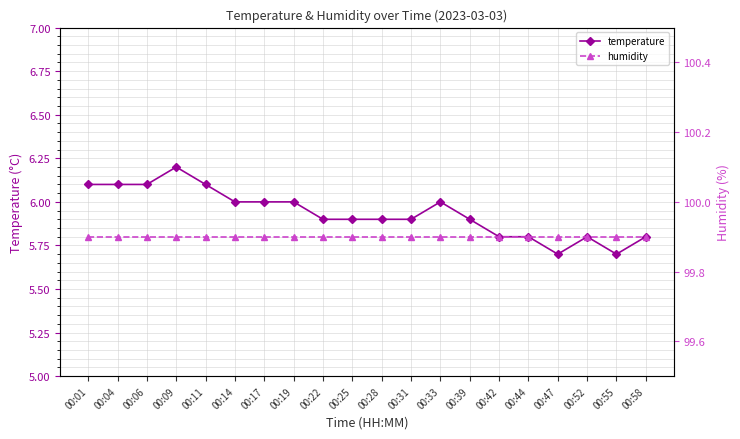

How many interior local peaks does the temperature series have?

3